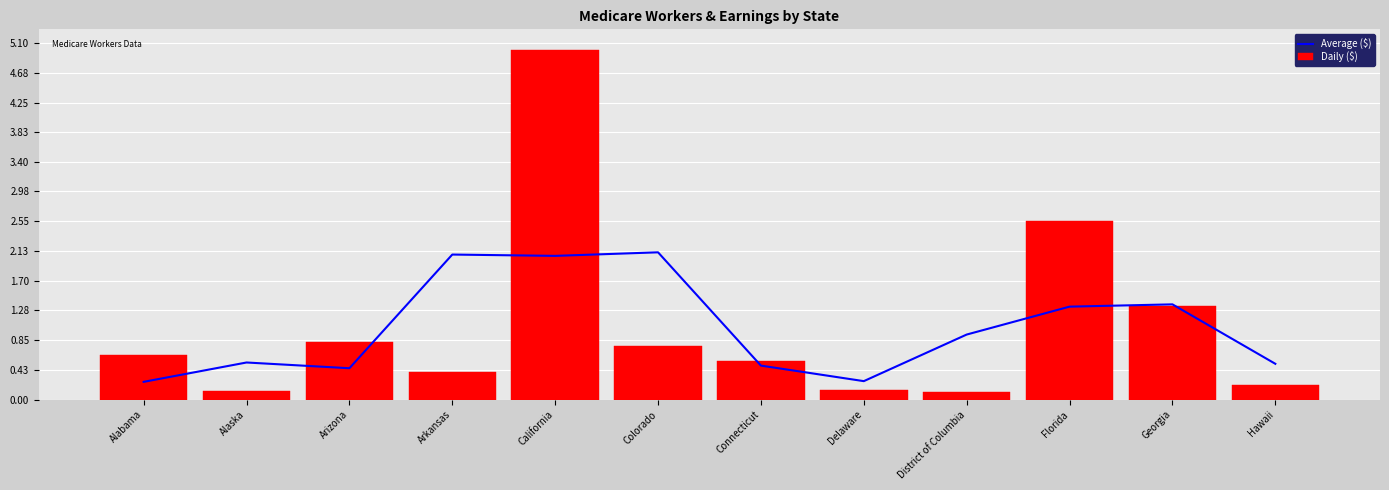

What is the sum of the Daily ($) values at Arizona and California?

5.8